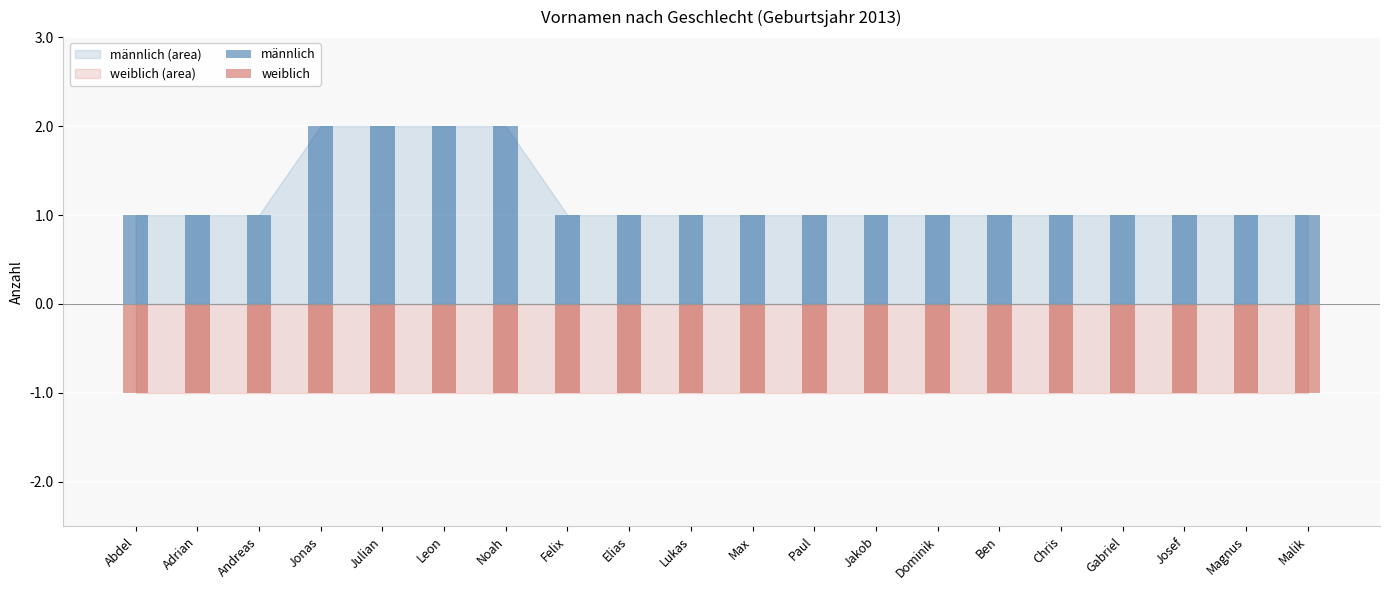

Rank the series by their average value, from lowest to highest.

weiblich, männlich